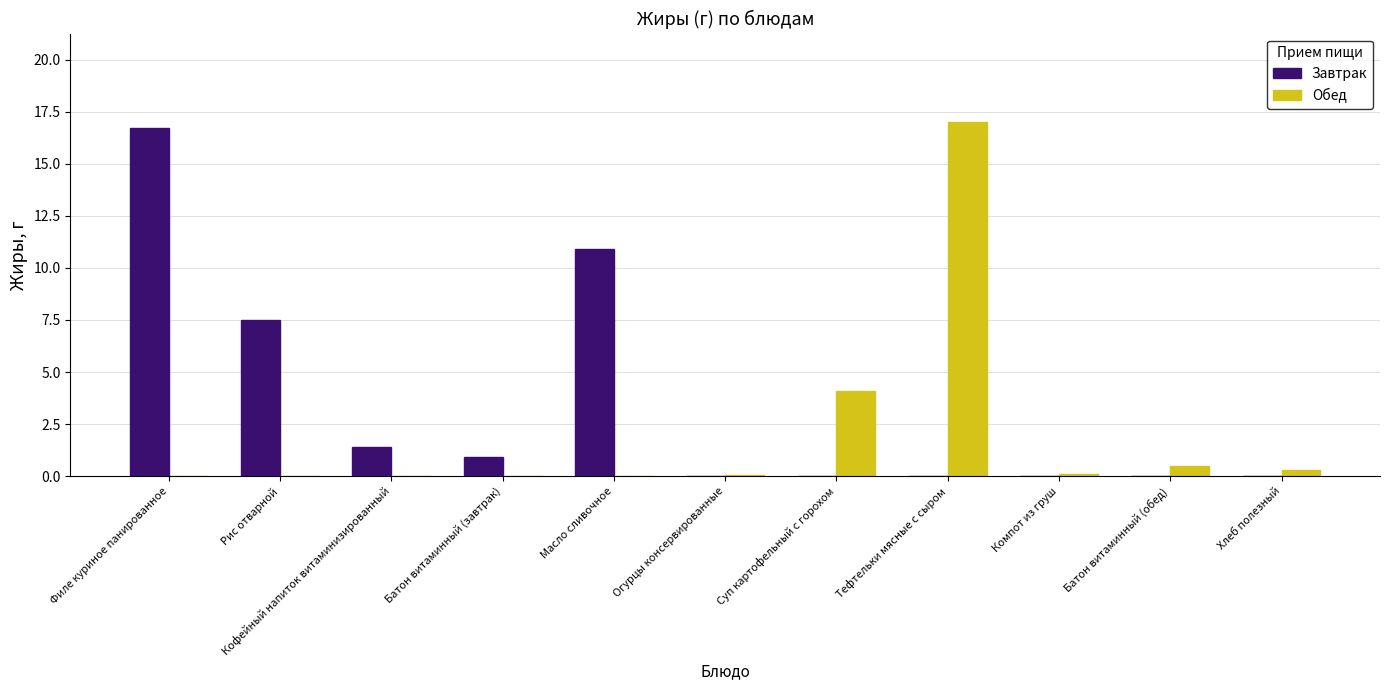

Which series has the largest total across all categories?

Завтрак